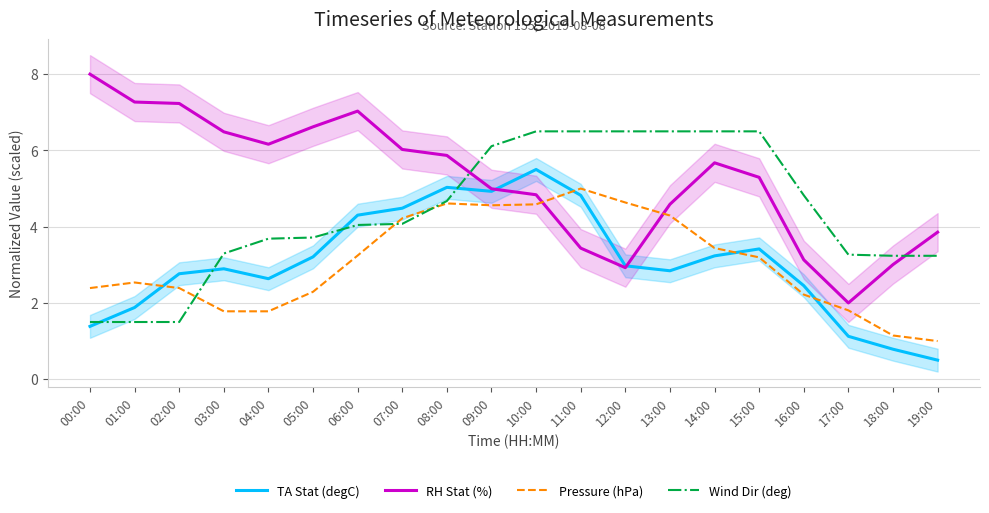

Where is Wind Dir (deg) nearest to the value 4?

06:00